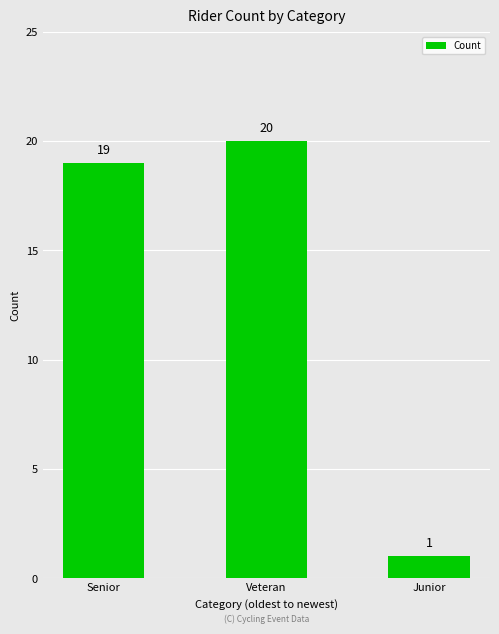

Read the value at Veteran, to the nearest 5.

20